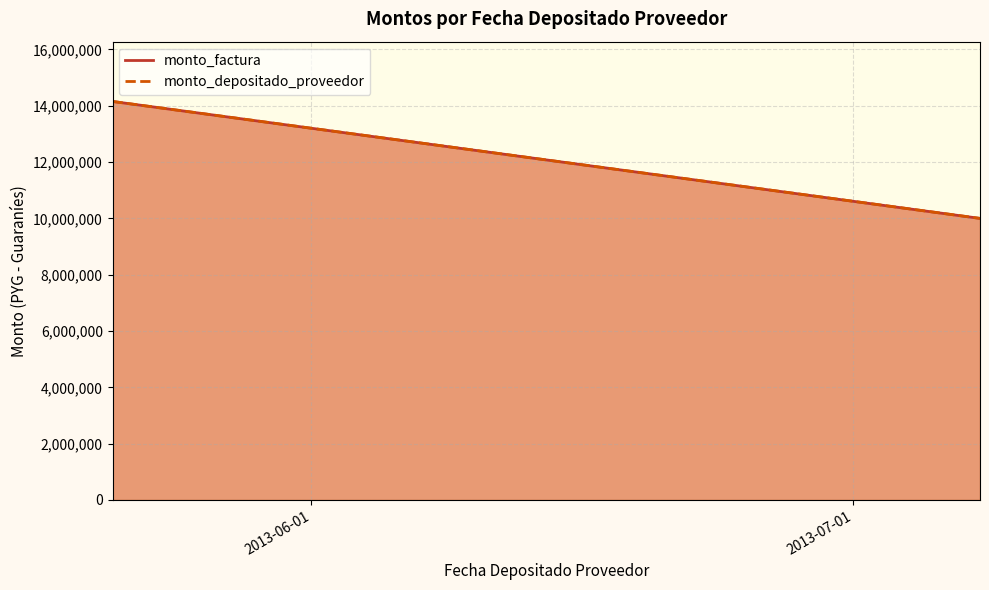

What is the value of the monto_depositado_proveedor point at the 2nd from the left?

10000000